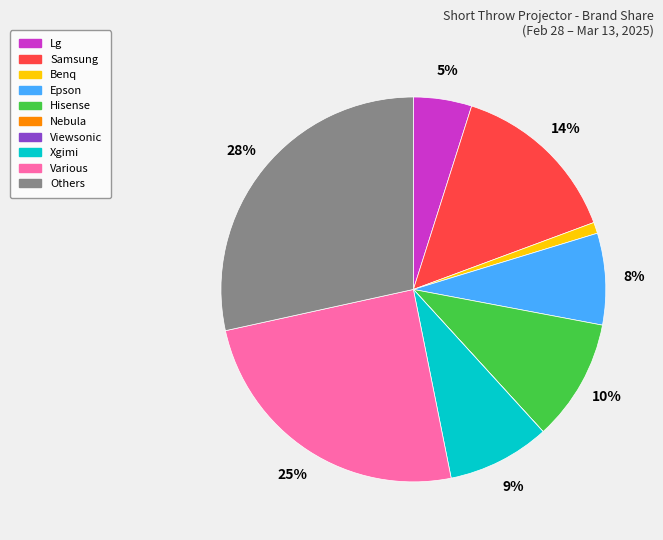

Which slice is the largest?

Others